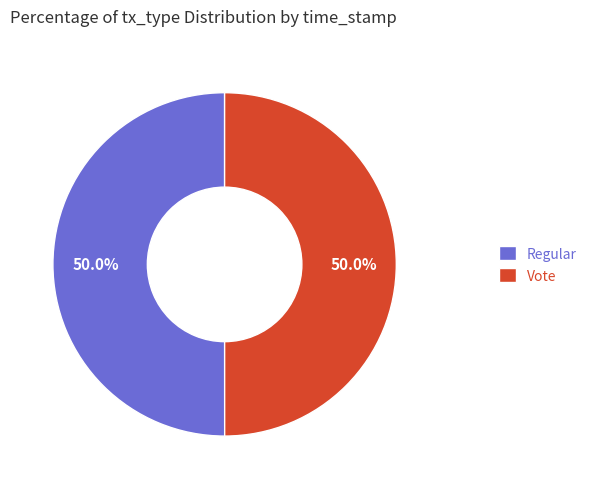

What percentage is the Vote slice, to the nearest percent?

50%